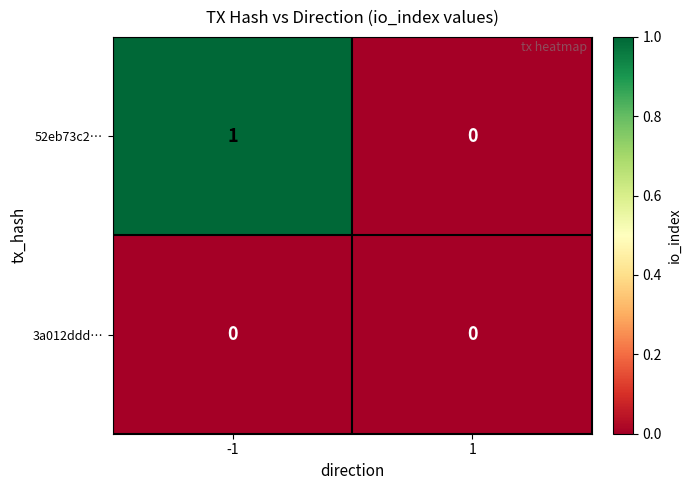

Between -1 and 1, which series saw the biggest shift?

52eb73c2…